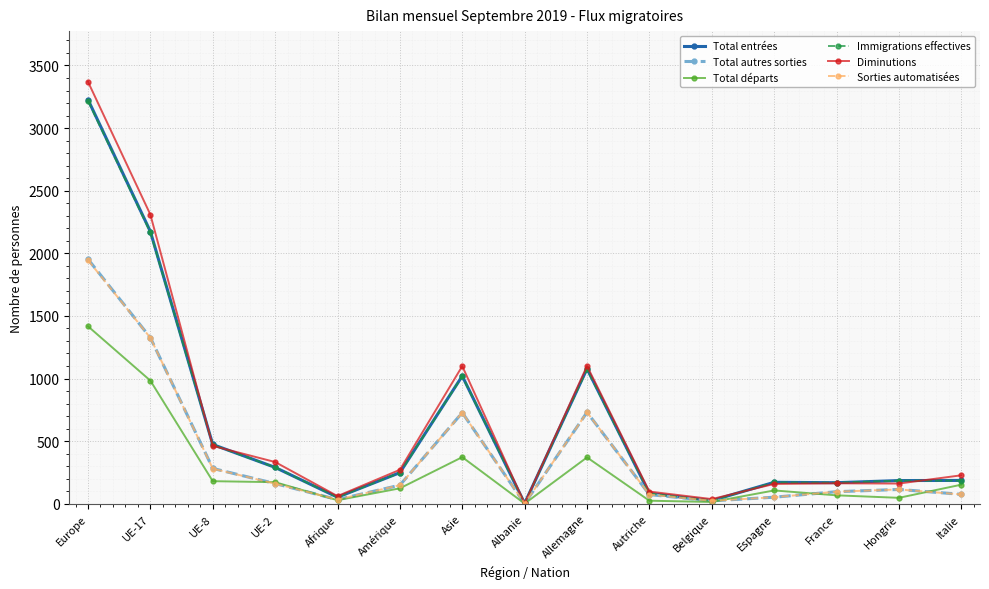

Which series has the widest spread of values?

Diminutions